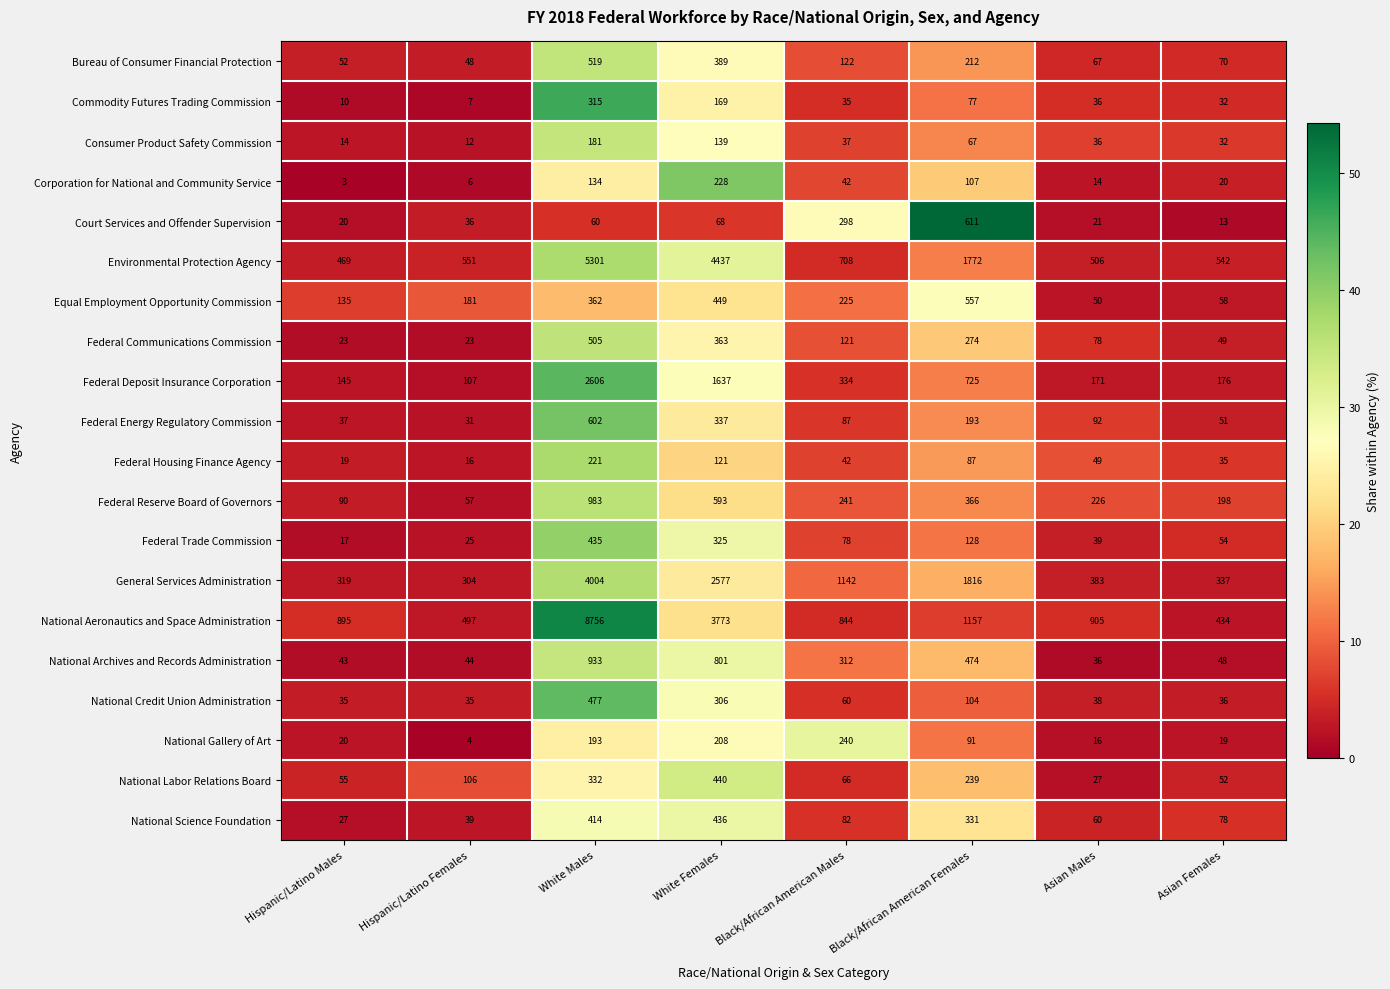

Count the number of categories in the chart.

8